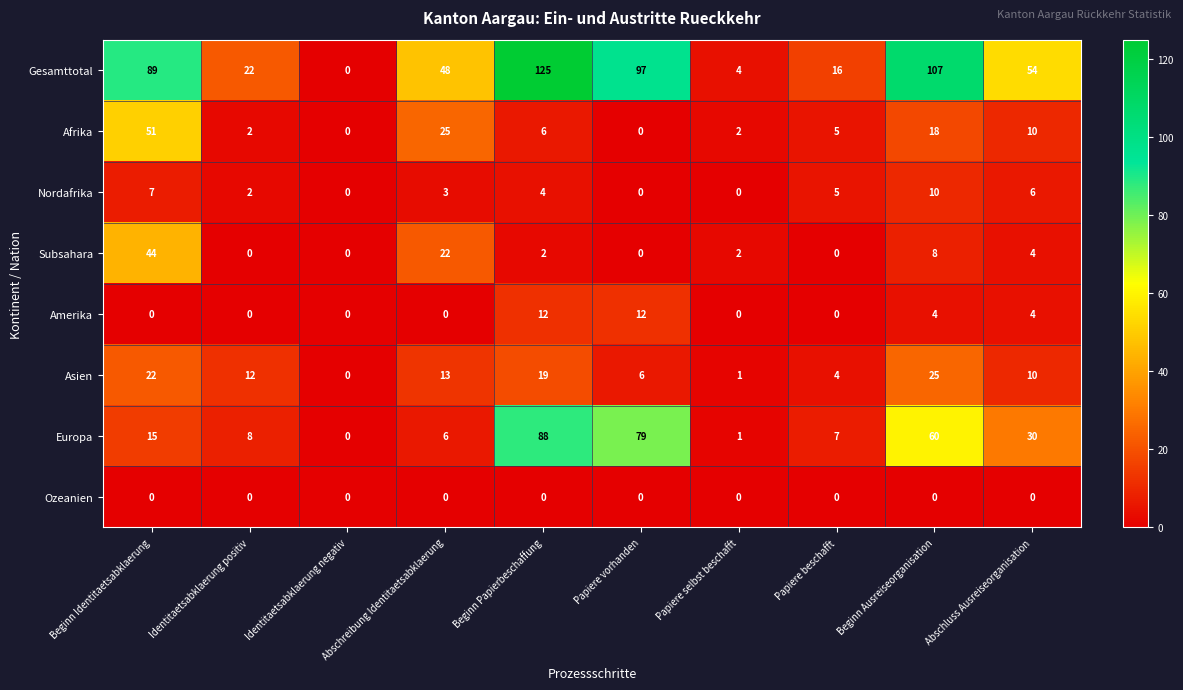

How many data points does each series have?

10